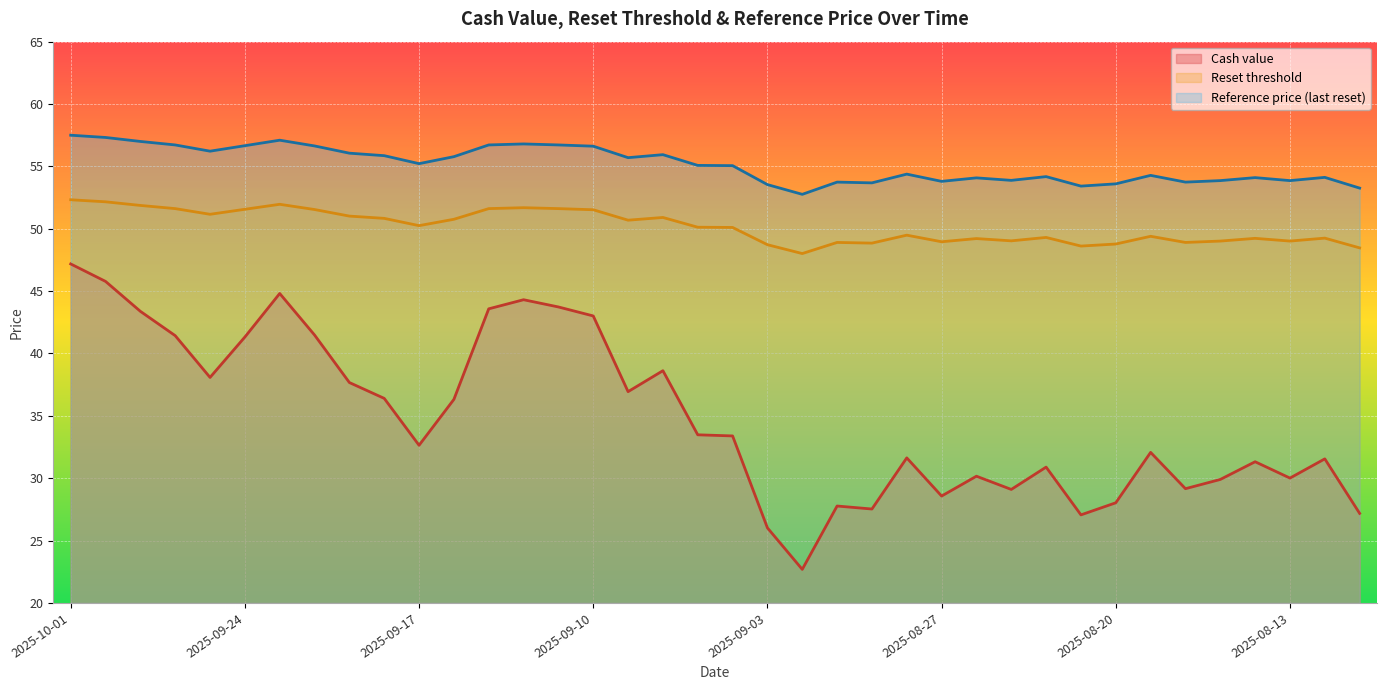

How many data points in Reset threshold are less than 50?

18